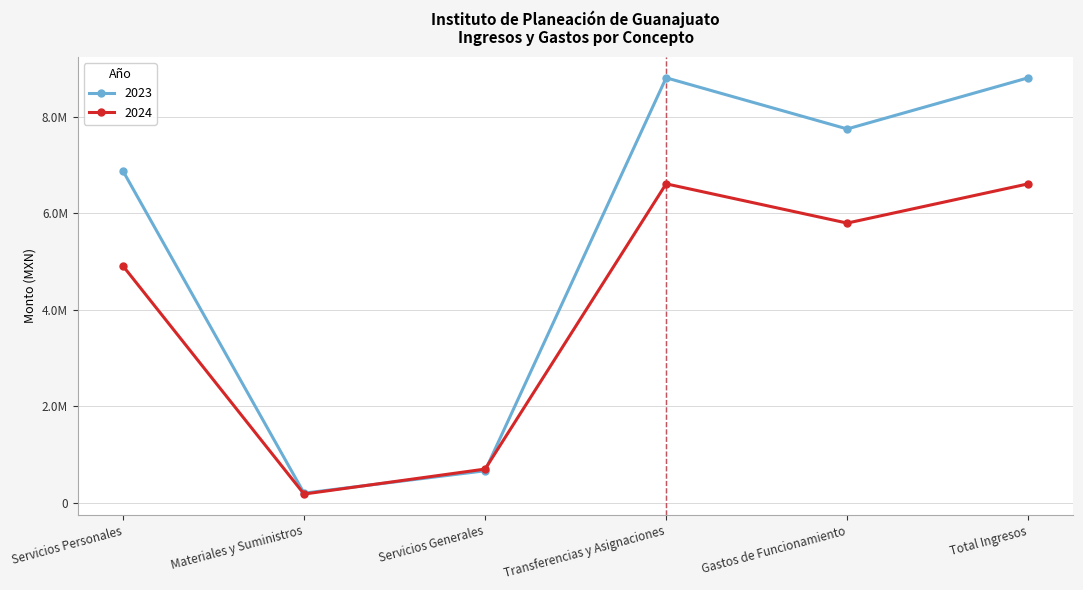

What is the difference between the maximum and second lowest values in the 2023 series?

8138309.4